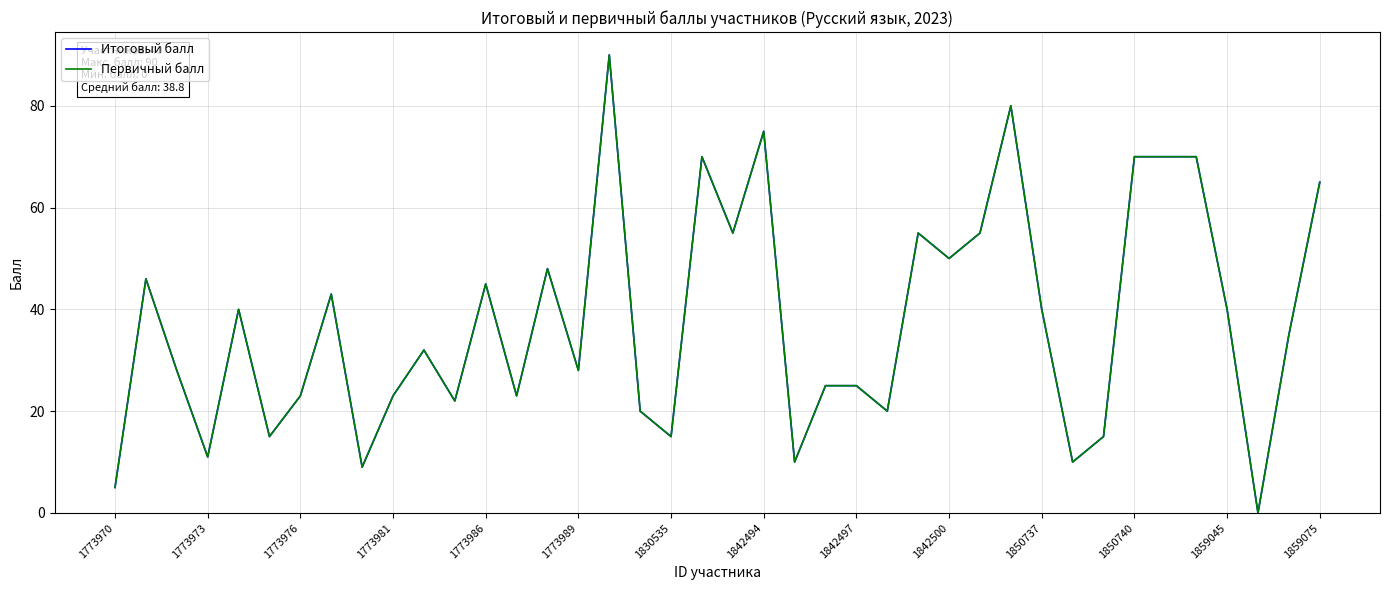

True or false: Первичный балл and Итоговый балл intersect in this chart.

False